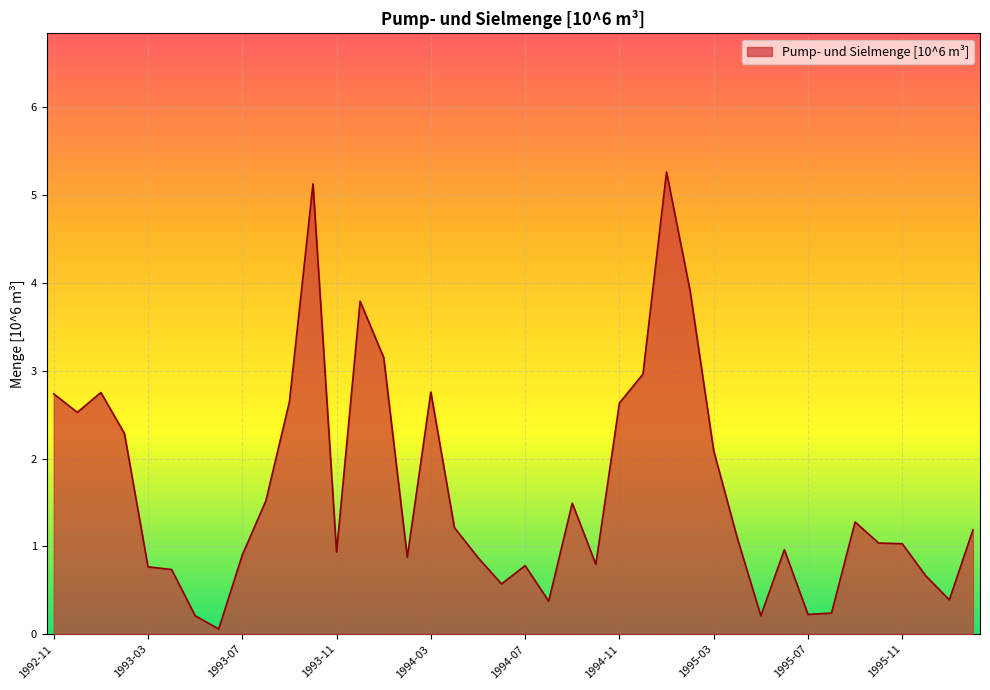

What is the difference between the maximum and minimum values?

5.2